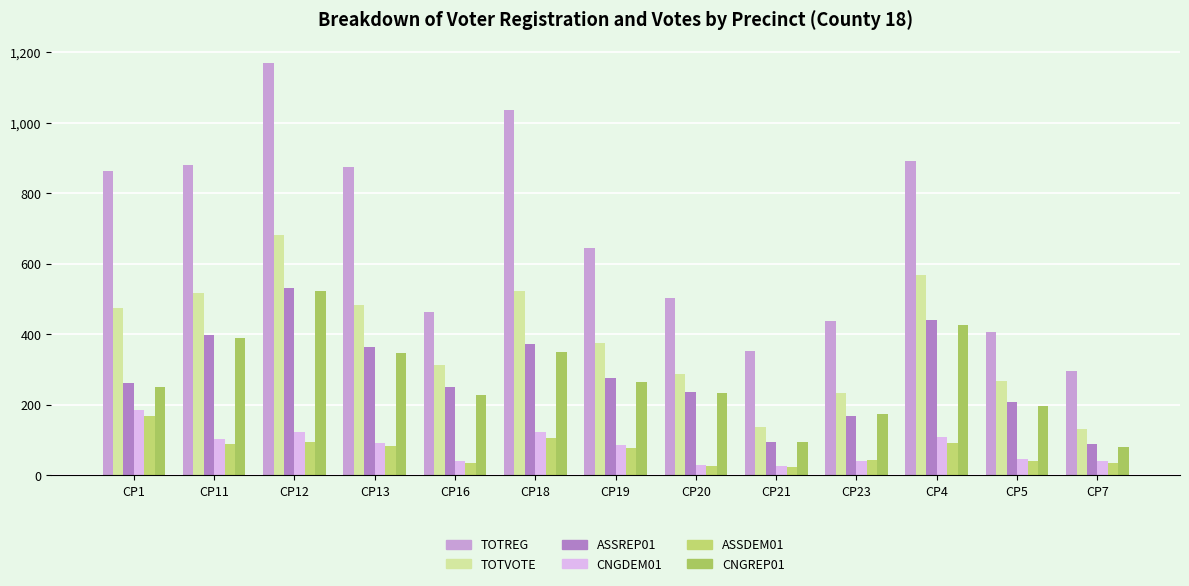

At CP4, list the series in order from largest to smallest.

TOTREG, TOTVOTE, ASSREP01, CNGREP01, CNGDEM01, ASSDEM01